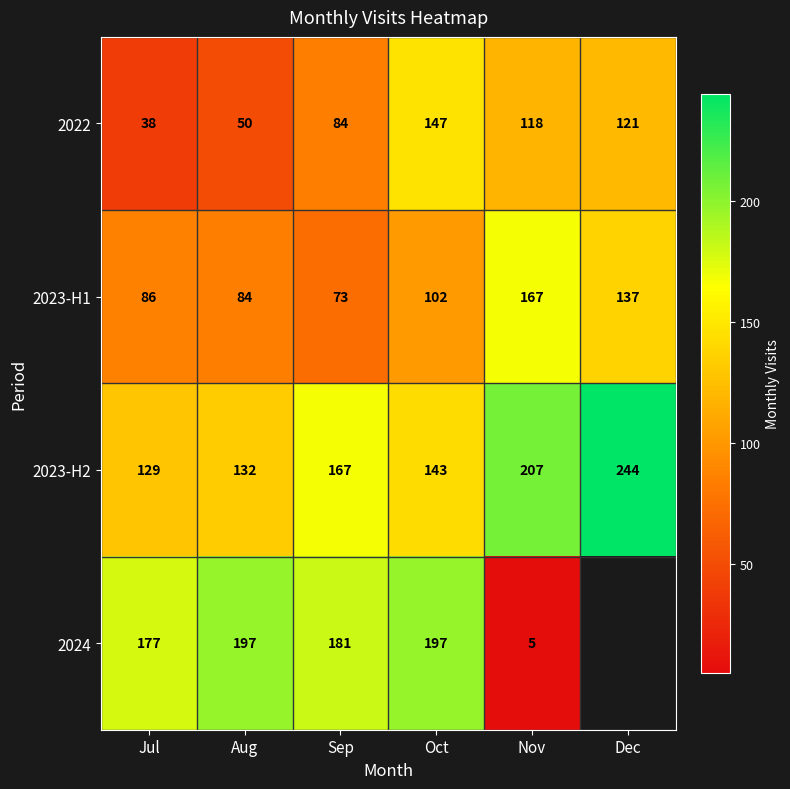

At how many categories does at least one series exceed 22?

6